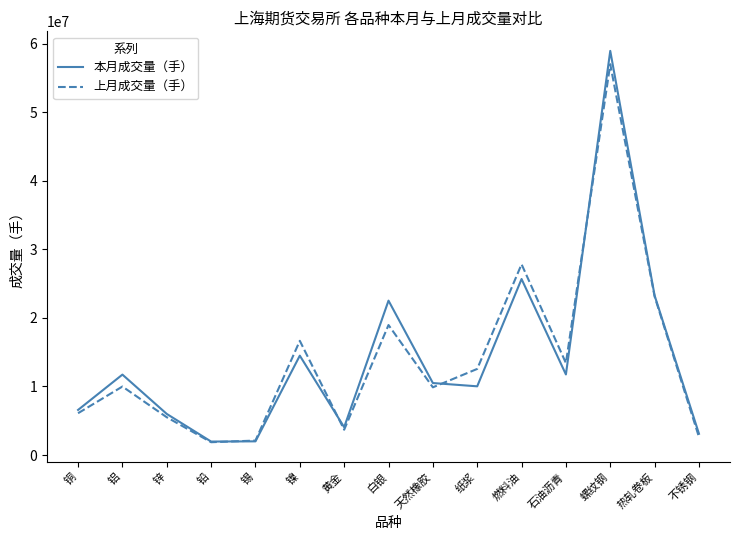

What is the average value of the 上月成交量（手） series?

14086037